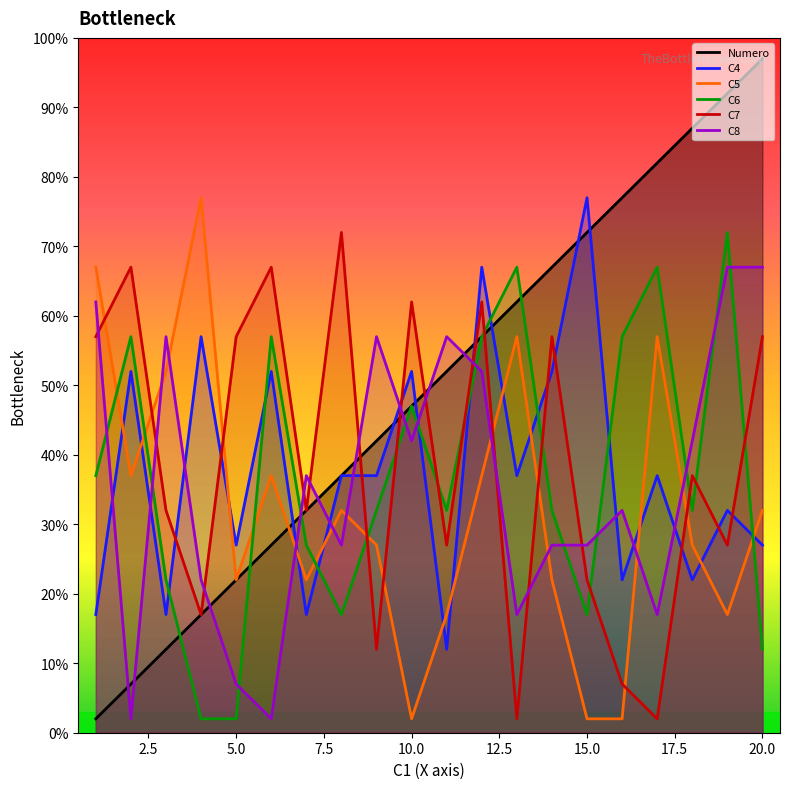

True or false: C8 and C6 cross at least once.

True